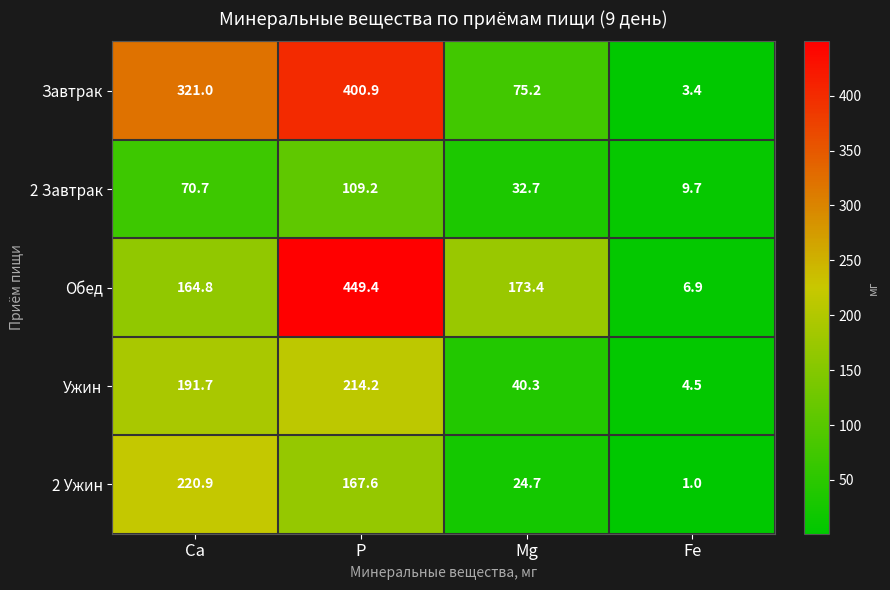

Is it true that 2 Ужин equals 1.0 at Fe?

True